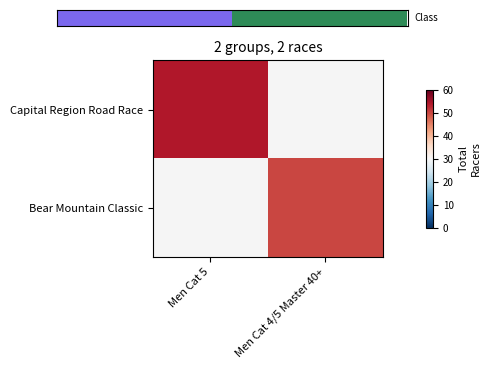

At which category does the chart reach its peak across all series?

Men Cat 4/5 Master 40+